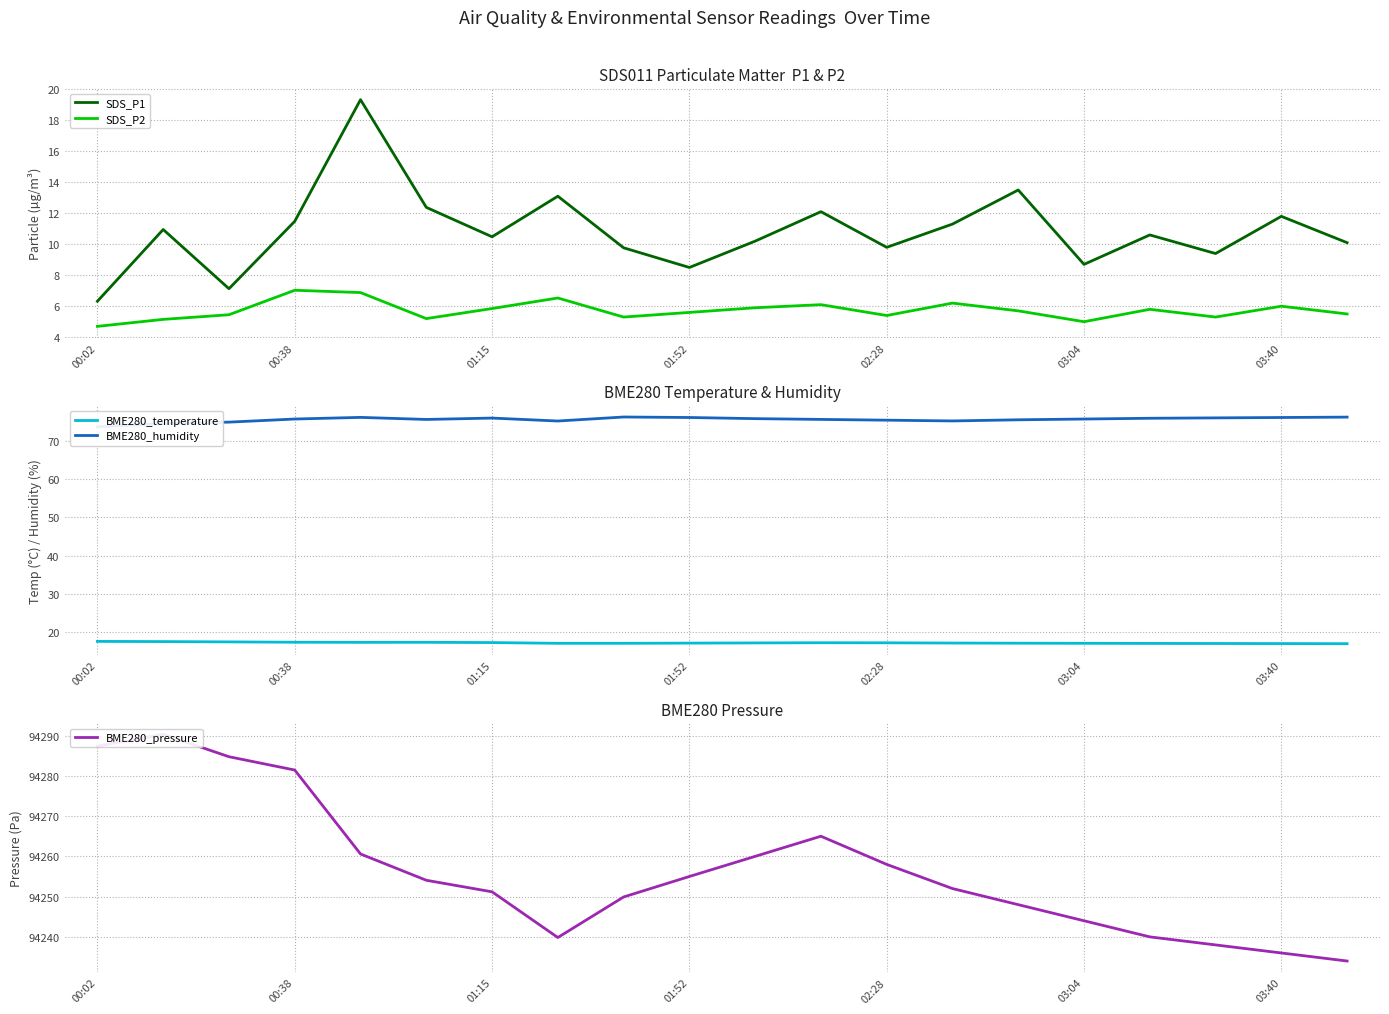

True or false: BME280_humidity and SDS_P2 cross at least once.

False